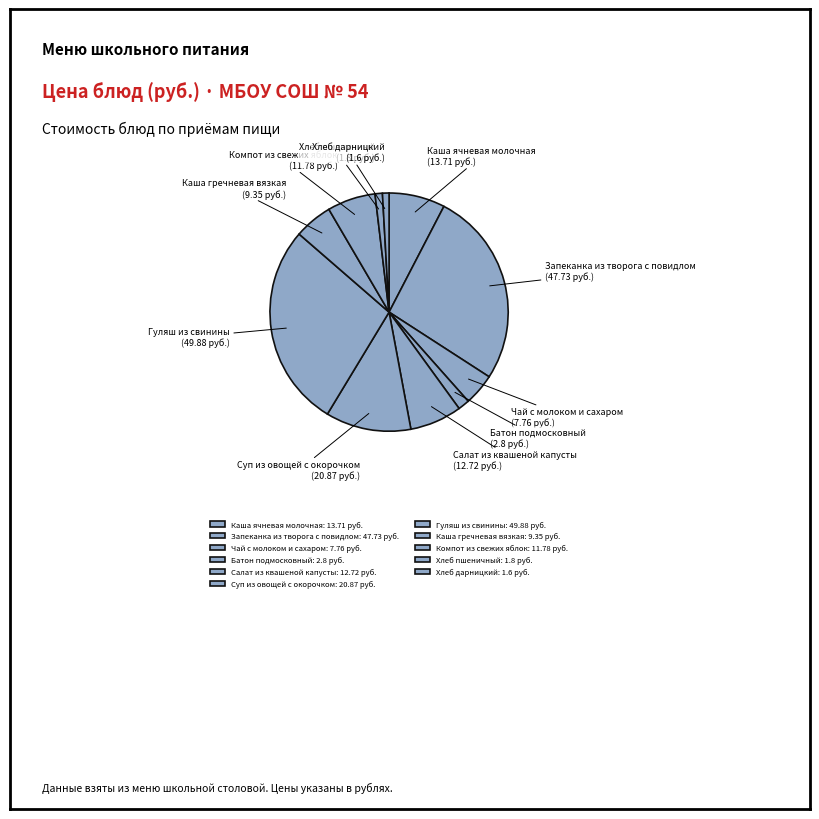

What percentage is the Хлеб пшеничный slice, to the nearest percent?

1%